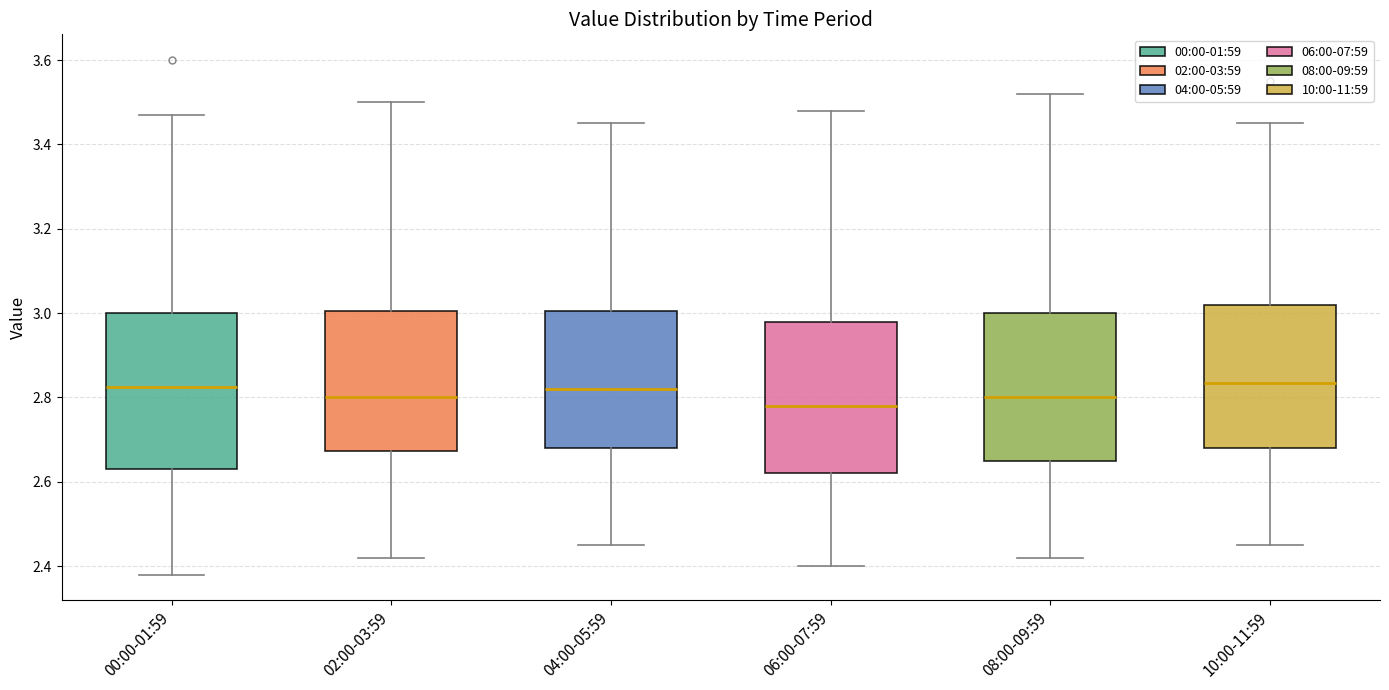

Reading left to right, transcribe this box plot: for each box, give where its median line is, the range the box spans, and where its two whiskers end, as read against the y-axis. The values are not printed on the chart, so give them approximately, as read against the axis.

00:00-01:59: median 2.82, box 2.64 to 3.00, whiskers 2.38 to 3.48
02:00-03:59: median 2.80, box 2.68 to 3.00, whiskers 2.42 to 3.50
04:00-05:59: median 2.82, box 2.68 to 3.00, whiskers 2.46 to 3.46
06:00-07:59: median 2.78, box 2.62 to 2.98, whiskers 2.40 to 3.48
08:00-09:59: median 2.80, box 2.66 to 3.00, whiskers 2.42 to 3.52
10:00-11:59: median 2.84, box 2.68 to 3.02, whiskers 2.46 to 3.46